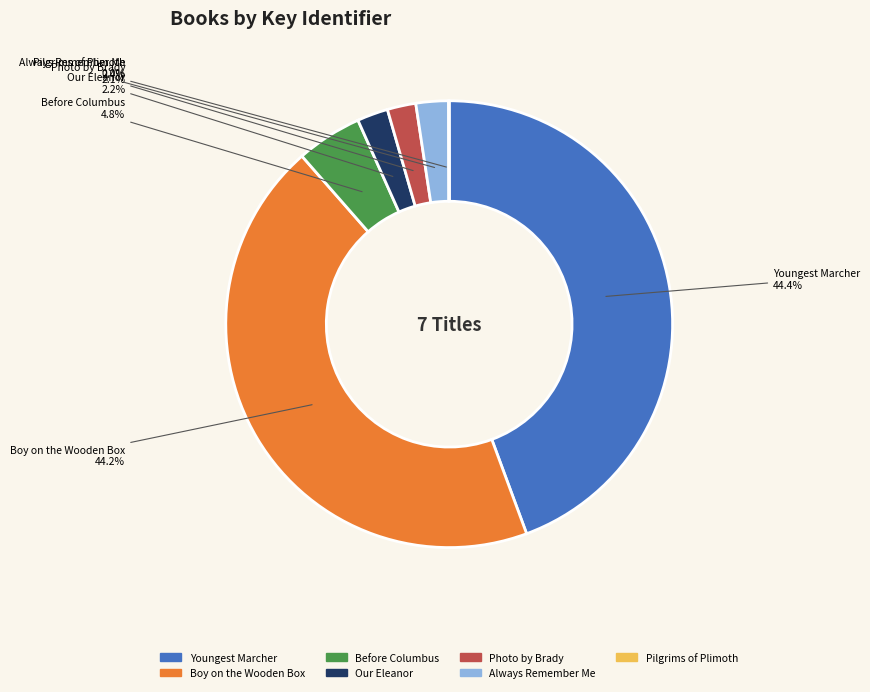

Do Always Remember Me and Before Columbus together represent more than half of the pie?

No